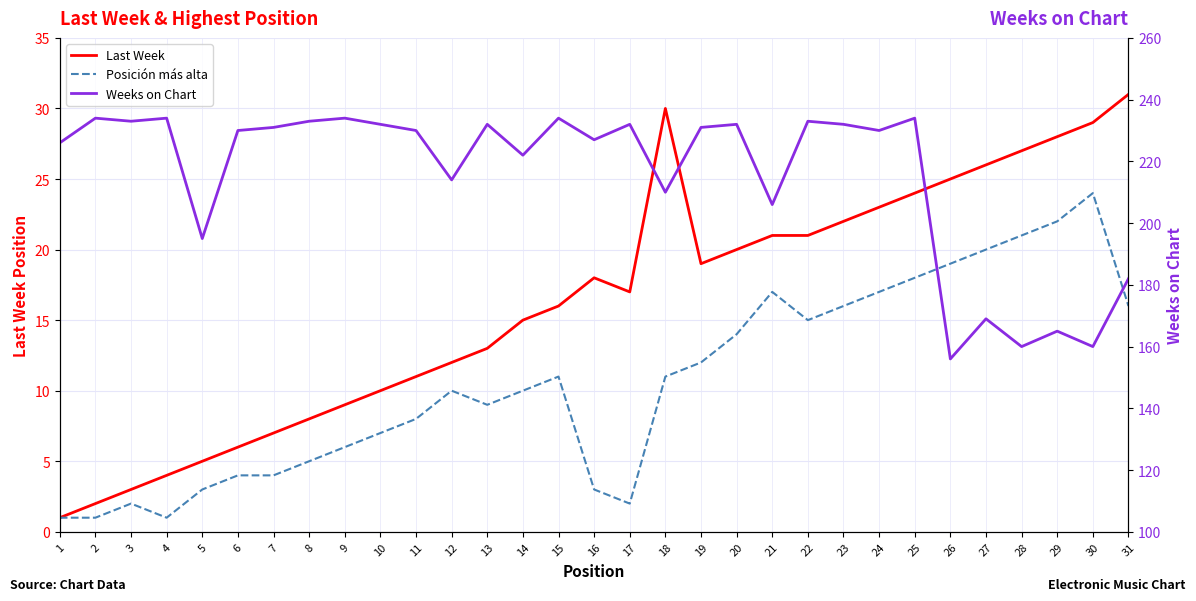

What is the spread (max minus min) of values at 6?

226